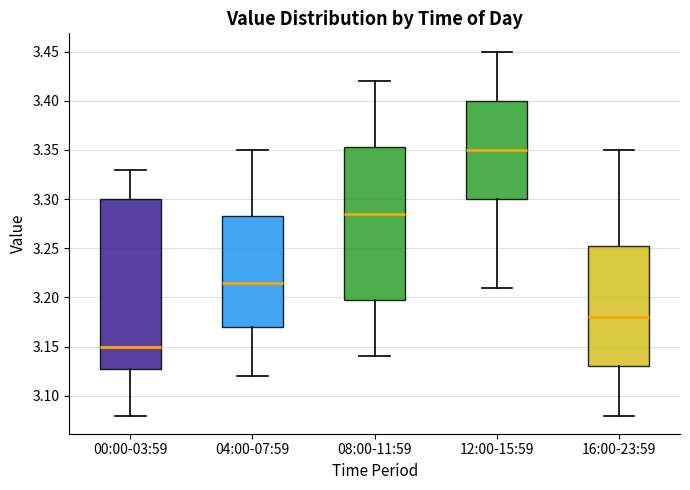

Reading left to right, read every box against the y-axis: the position of its median line, the range the box covers, and the ends of its whiskers. The values are not printed on the chart, so give them approximately, as read against the axis.

00:00-03:59: median 3.150, box 3.130 to 3.300, whiskers 3.080 to 3.330
04:00-07:59: median 3.215, box 3.170 to 3.285, whiskers 3.120 to 3.350
08:00-11:59: median 3.285, box 3.200 to 3.355, whiskers 3.140 to 3.420
12:00-15:59: median 3.350, box 3.300 to 3.400, whiskers 3.210 to 3.450
16:00-23:59: median 3.180, box 3.130 to 3.255, whiskers 3.080 to 3.350